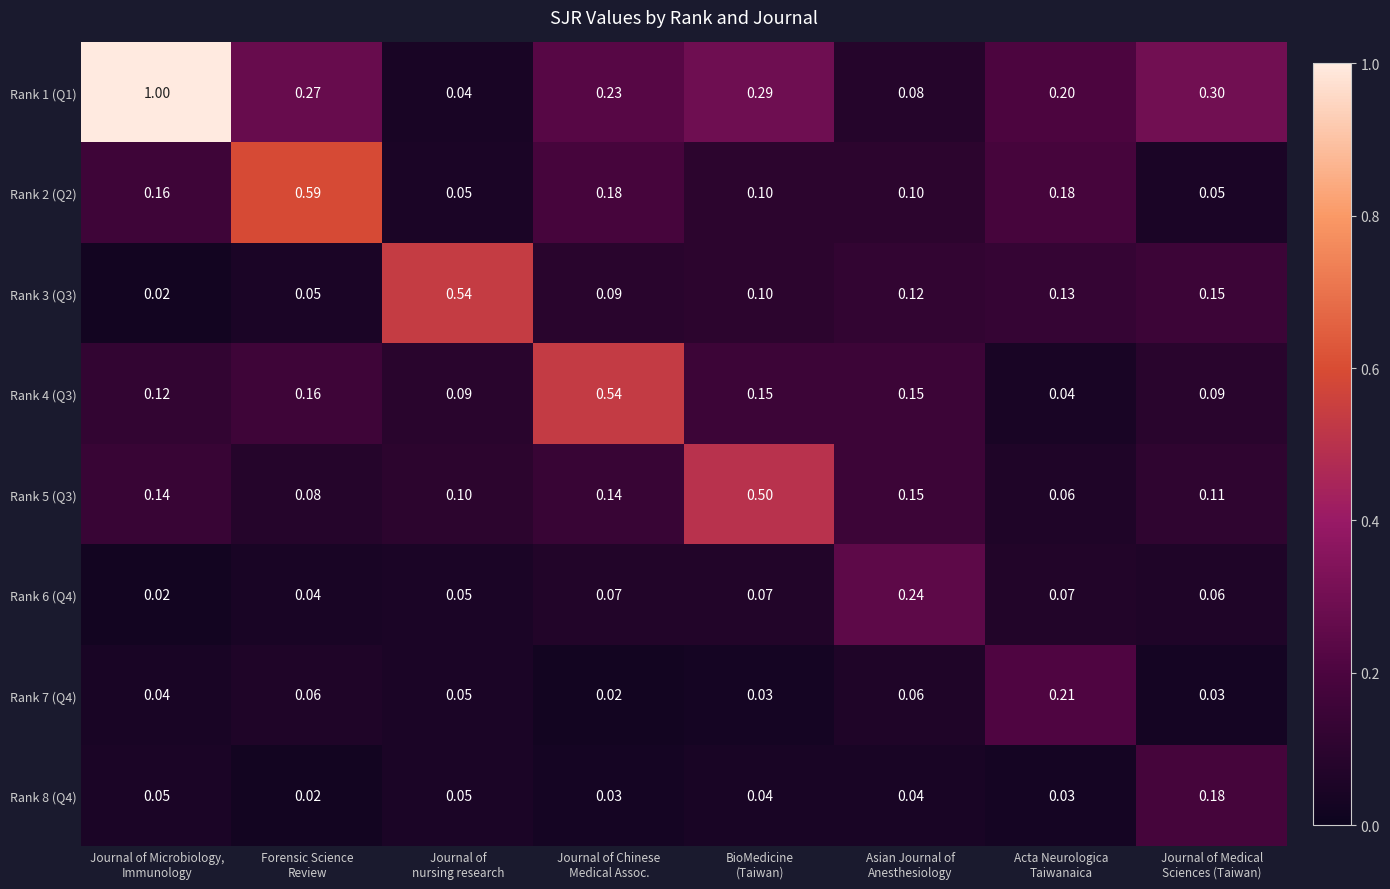

Rank the series at Journal of Medical
Sciences (Taiwan) from highest to lowest value.

Rank 1 (Q1), Rank 8 (Q4), Rank 3 (Q3), Rank 5 (Q3), Rank 4 (Q3), Rank 6 (Q4), Rank 2 (Q2), Rank 7 (Q4)